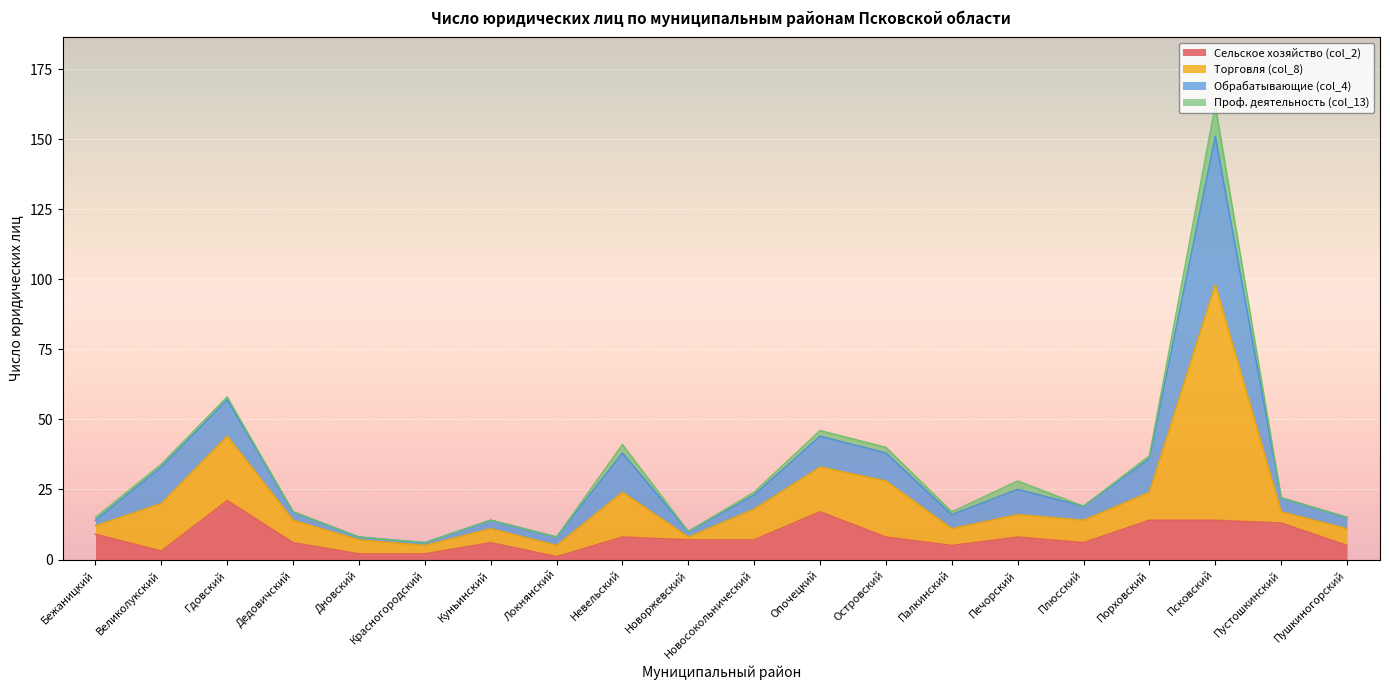

At which category is the sum across all series the highest?

Псковский